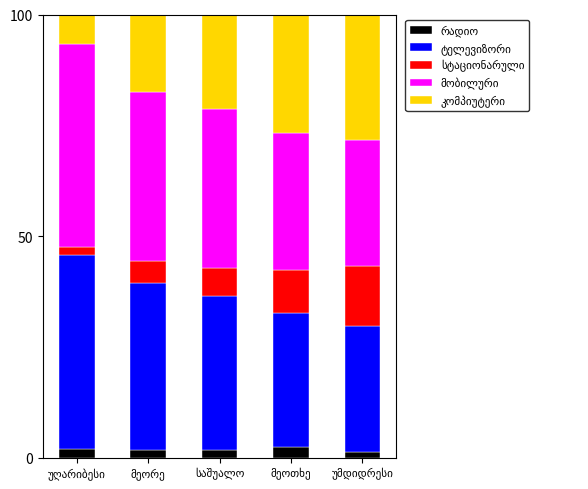

What is the sum of all ტელევიზორი values?

174.7